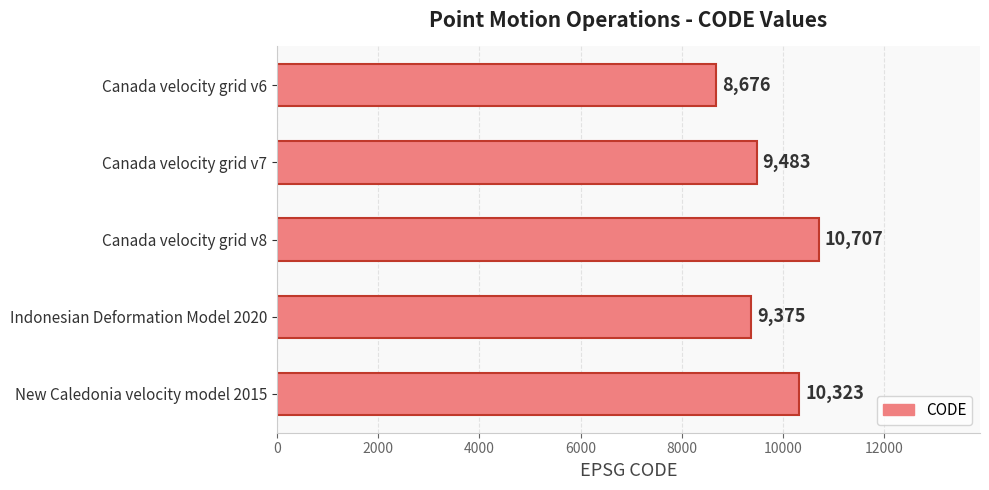

Where is the data nearest to the value 9691?

Canada velocity grid v7